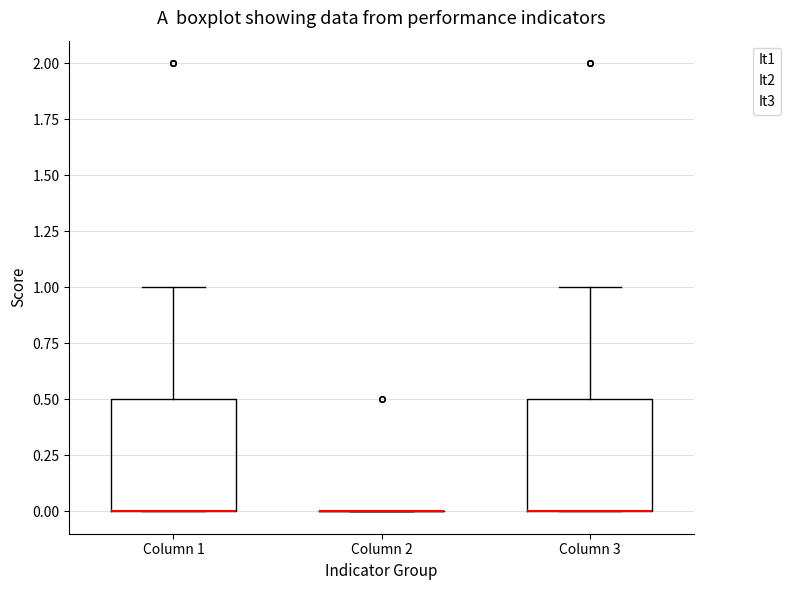

Reading left to right, transcribe this box plot: for each box, give where its median line is, the range the box spans, and where its two whiskers end, as read against the y-axis. The values are not printed on the chart, so give them approximately, as read against the axis.

Column 1: median 0.0 (drawn on the box's lower edge), box 0.0 to 0.5, whiskers 0.0 to 1.0
Column 2: box collapsed to a line at 0.0, whiskers 0.0 to 0.0
Column 3: median 0.0 (drawn on the box's lower edge), box 0.0 to 0.5, whiskers 0.0 to 1.0